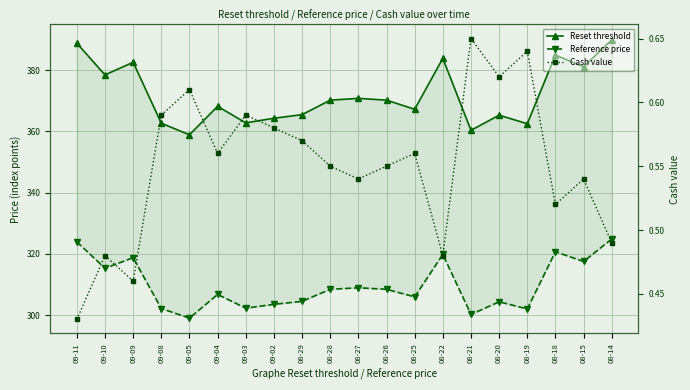

Count the number of data series in this chart.

3